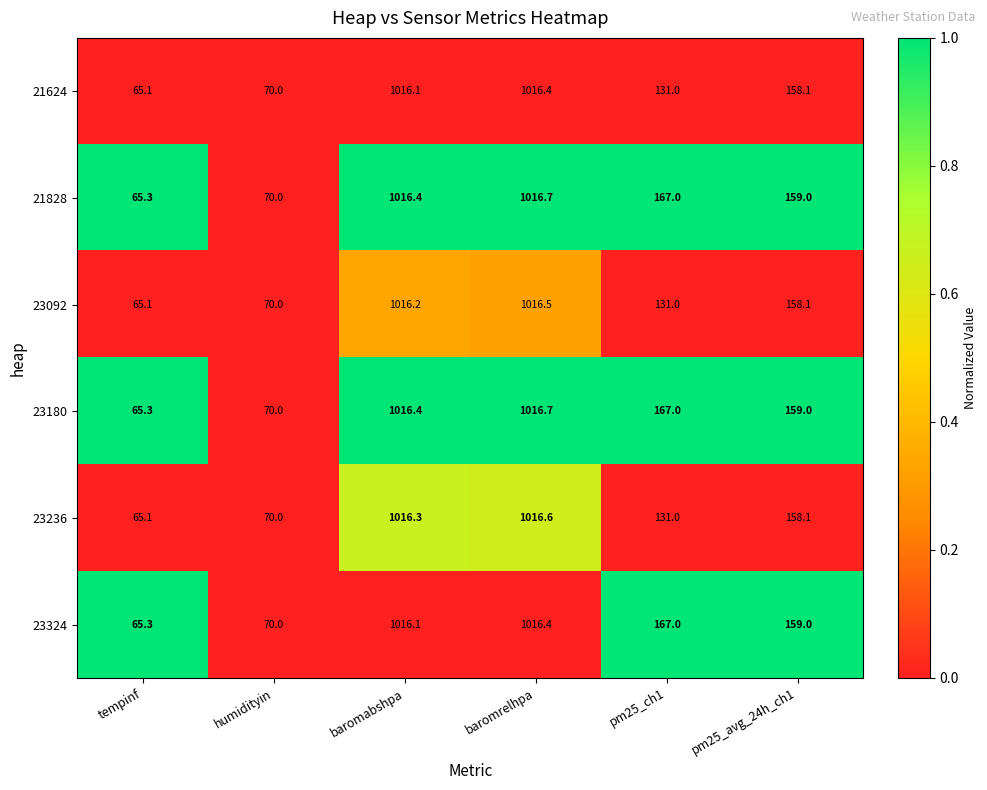

At which category is the sum across all series the highest?

baromrelhpa